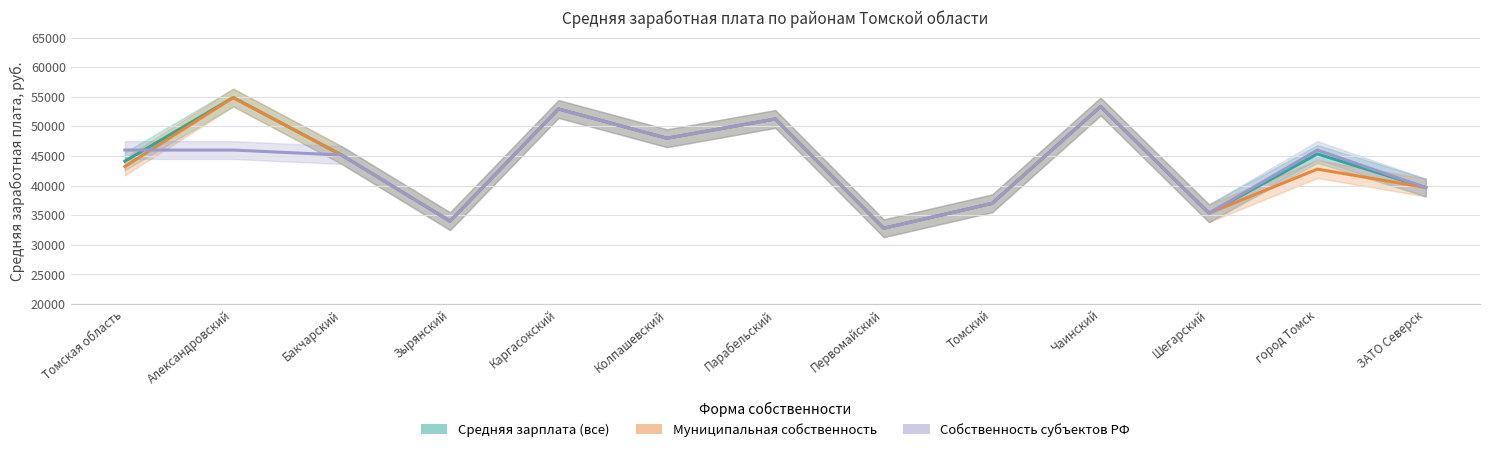

What is the value of the Средняя зарплата (все) point at the 11th from the left?

35337.1